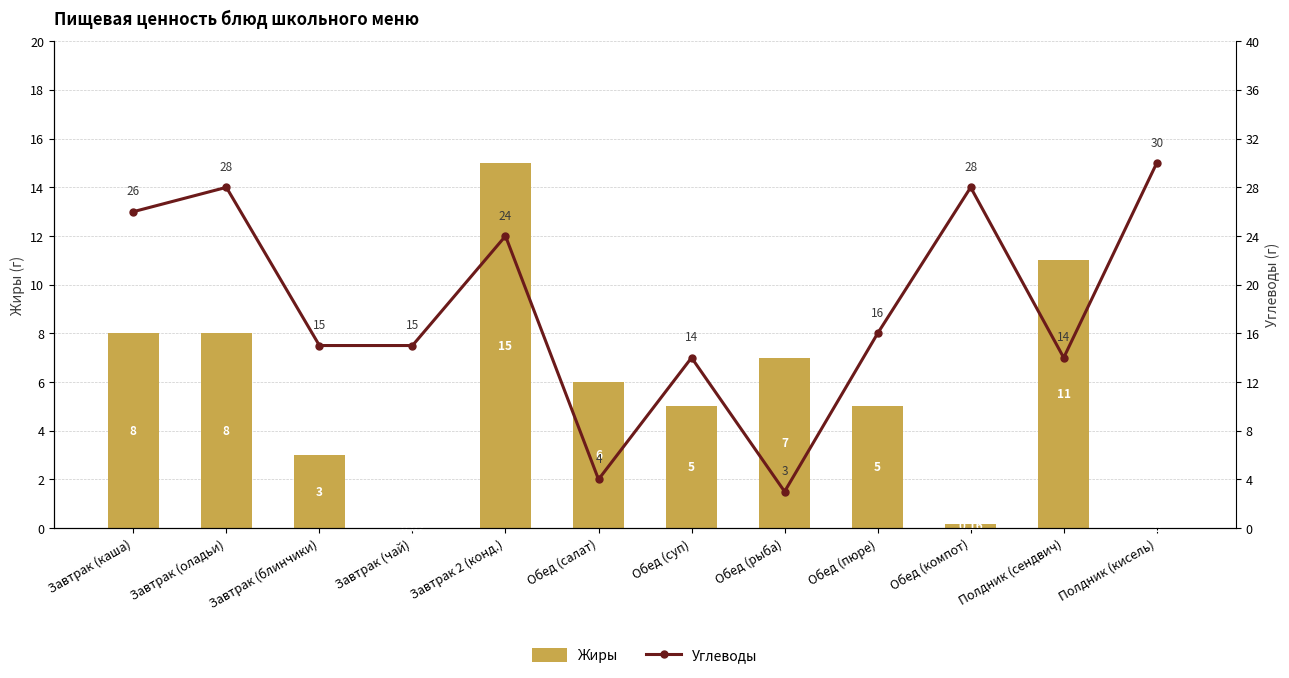

What is the difference between the highest and lowest values at Завтрак (блинчики)?

12.0